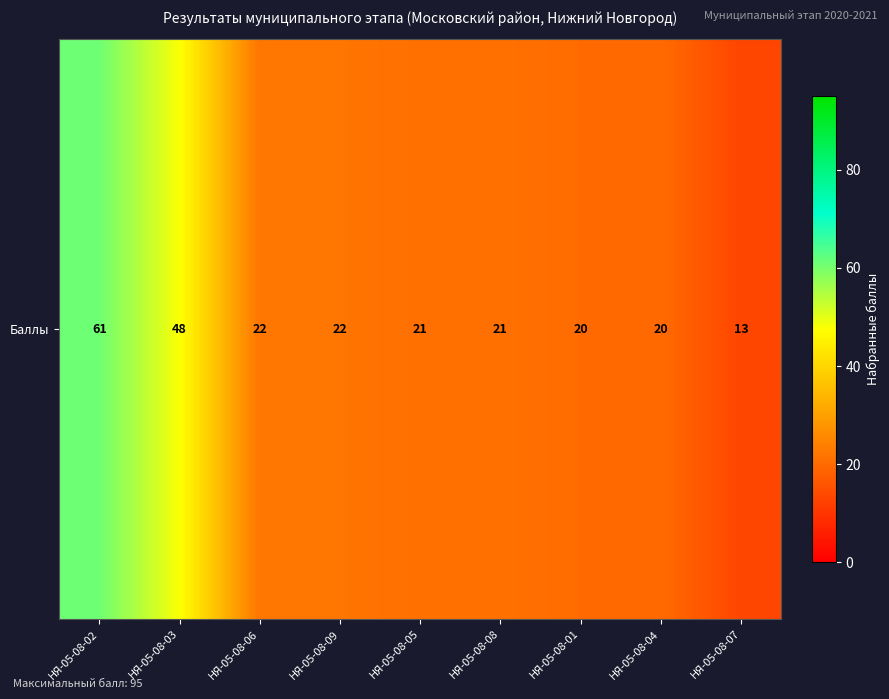

Reading right to left, extract all data points from this chart.

НЯ-05-08-07=13	НЯ-05-08-04=20	НЯ-05-08-01=20	НЯ-05-08-08=21	НЯ-05-08-05=21	НЯ-05-08-09=22	НЯ-05-08-06=22	НЯ-05-08-03=48	НЯ-05-08-02=61